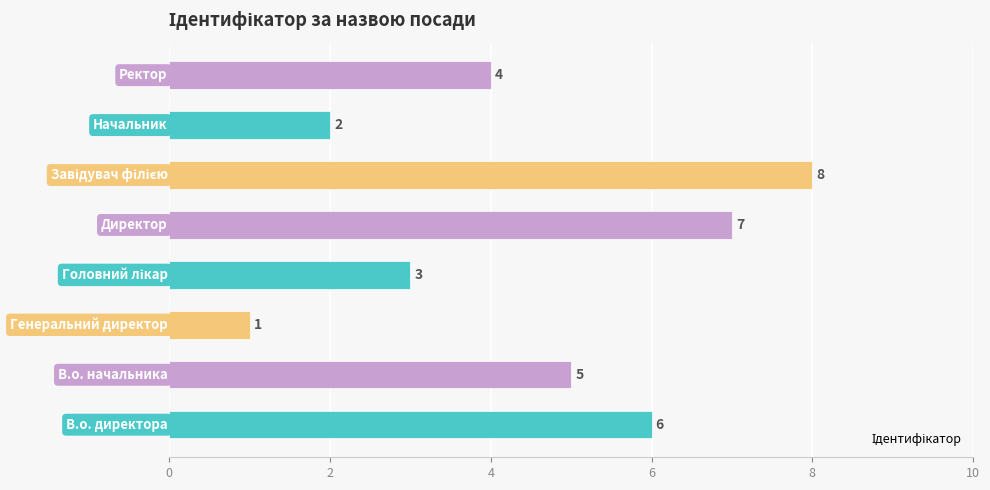

How many distinct data groups are displayed?

1